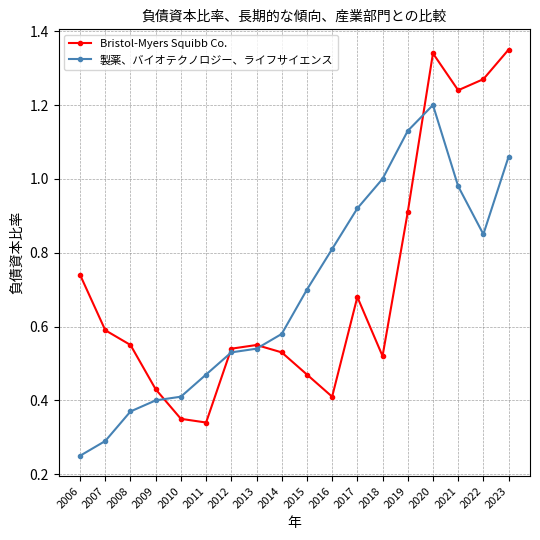

Between 2009 and 2023, which series saw the biggest shift?

Bristol-Myers Squibb Co.